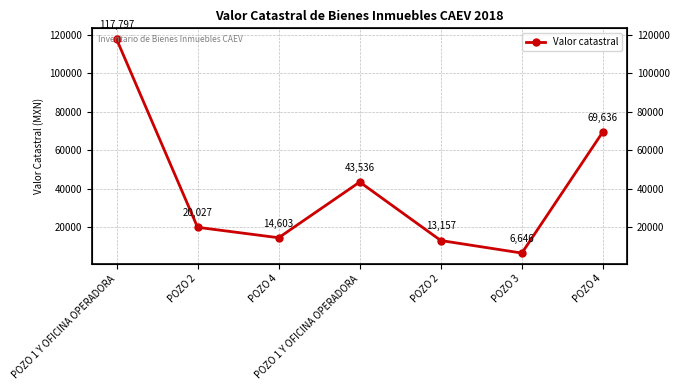

What is the greatest value displayed?

117797